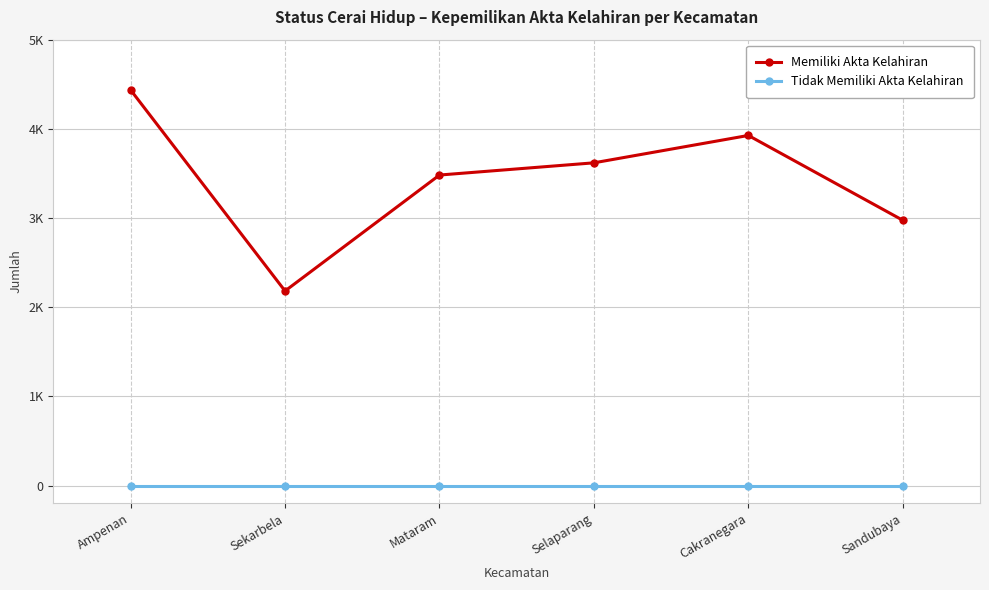

Does the chart have visible grid lines?

Yes